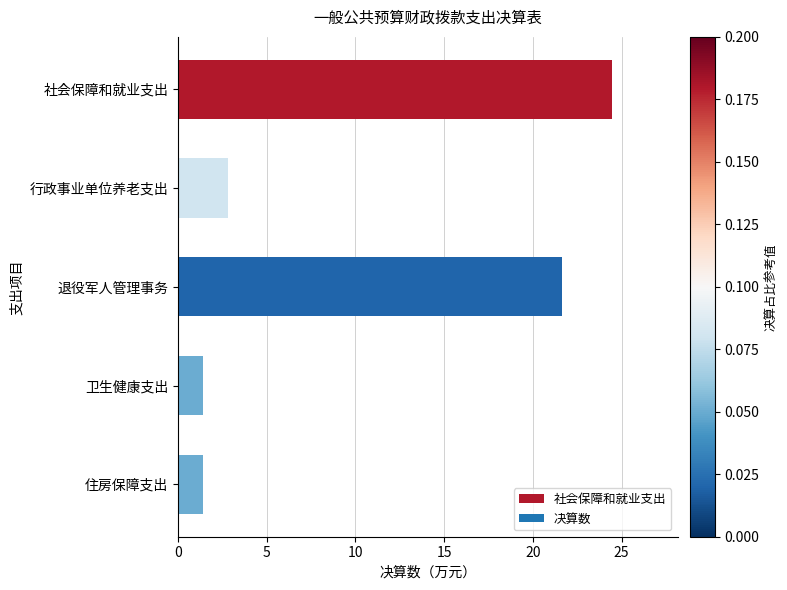

Are the bars horizontal?

Yes